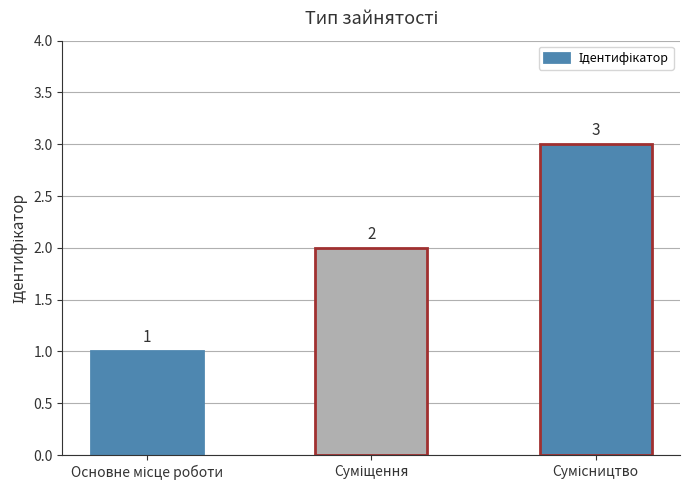

How many values are between 1 and 3?

3